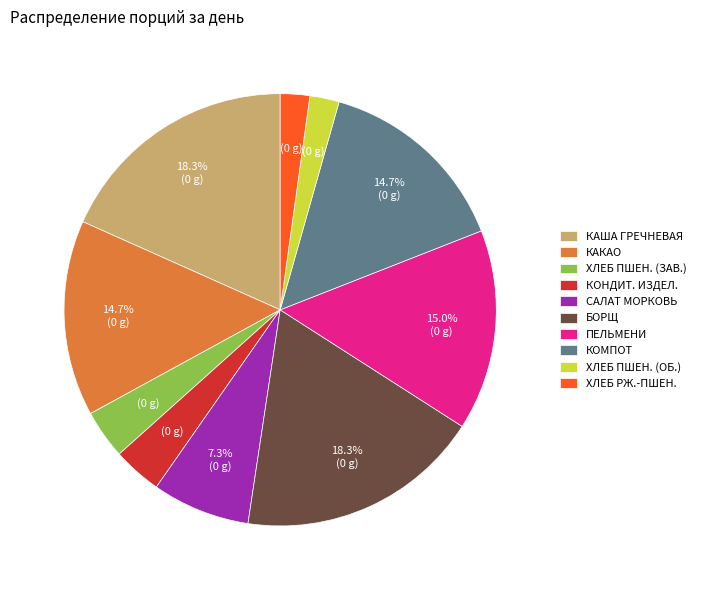

Does any single category account for the majority?

No